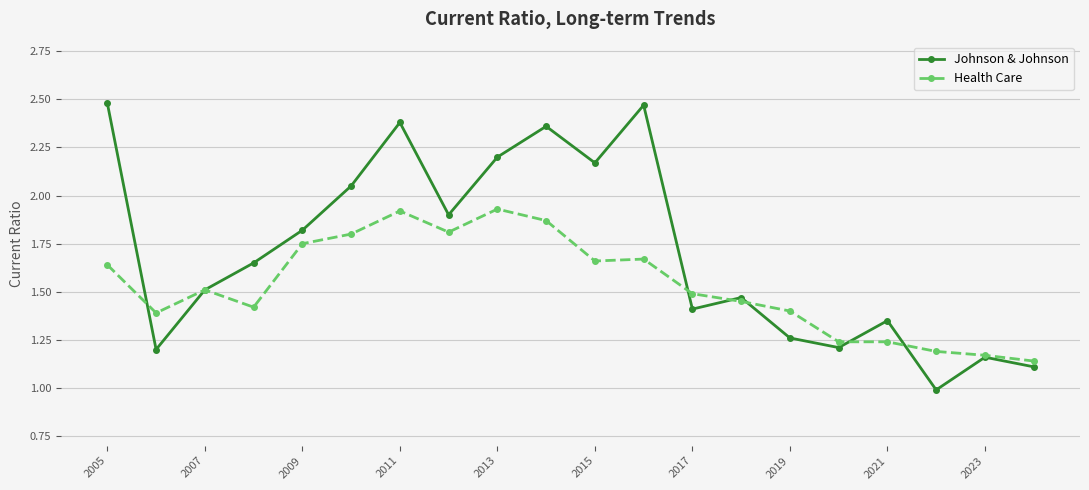

What is the minimum value for Johnson & Johnson?

1.0